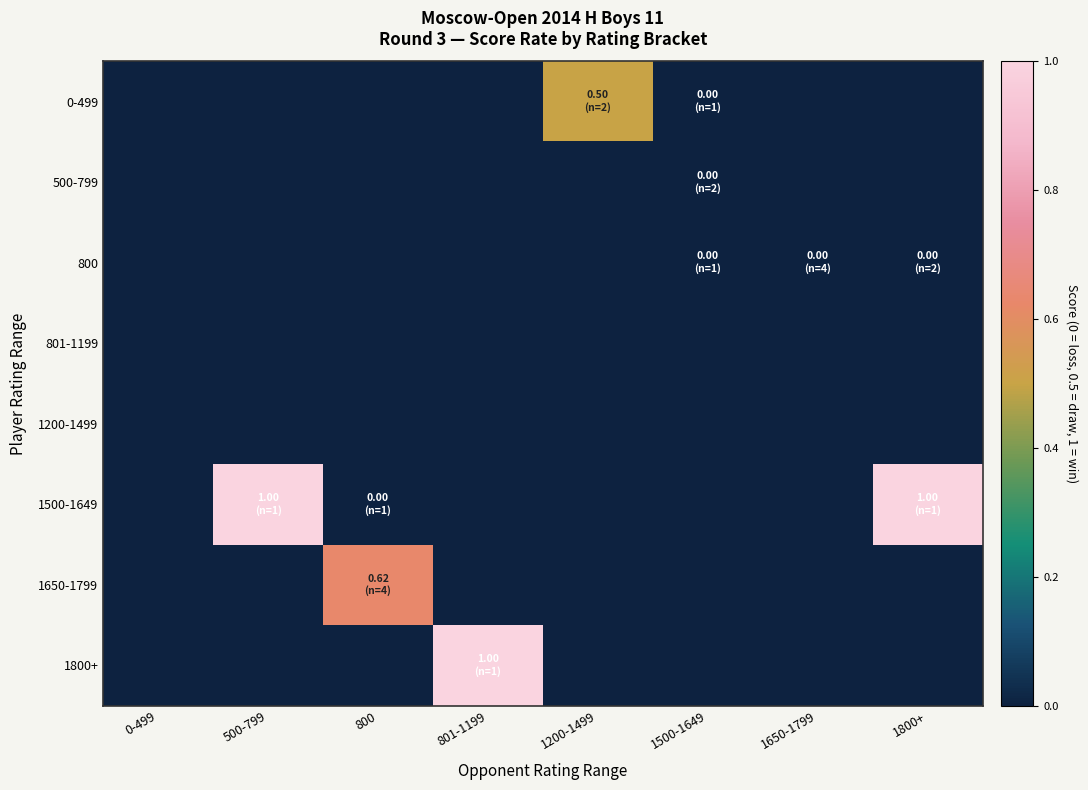

Reading left to right, list all the values displayed in this chart.

0-499: 0-499=-0.1	500-799=-0.1	800=-0.1	801-1199=-0.1	1200-1499=0.5	1500-1649=0.0	1650-1799=-0.1	1800+=-0.1
500-799: 0-499=-0.1	500-799=-0.1	800=-0.1	801-1199=-0.1	1200-1499=-0.1	1500-1649=0.0	1650-1799=-0.1	1800+=-0.1
800: 0-499=-0.1	500-799=-0.1	800=-0.1	801-1199=-0.1	1200-1499=-0.1	1500-1649=0.0	1650-1799=0.0	1800+=0.0
801-1199: 0-499=-0.1	500-799=-0.1	800=-0.1	801-1199=-0.1	1200-1499=-0.1	1500-1649=-0.1	1650-1799=-0.1	1800+=-0.1
1200-1499: 0-499=-0.1	500-799=-0.1	800=-0.1	801-1199=-0.1	1200-1499=-0.1	1500-1649=-0.1	1650-1799=-0.1	1800+=-0.1
1500-1649: 0-499=-0.1	500-799=1.0	800=0.0	801-1199=-0.1	1200-1499=-0.1	1500-1649=-0.1	1650-1799=-0.1	1800+=1.0
1650-1799: 0-499=-0.1	500-799=-0.1	800=0.6	801-1199=-0.1	1200-1499=-0.1	1500-1649=-0.1	1650-1799=-0.1	1800+=-0.1
1800+: 0-499=-0.1	500-799=-0.1	800=-0.1	801-1199=1.0	1200-1499=-0.1	1500-1649=-0.1	1650-1799=-0.1	1800+=-0.1